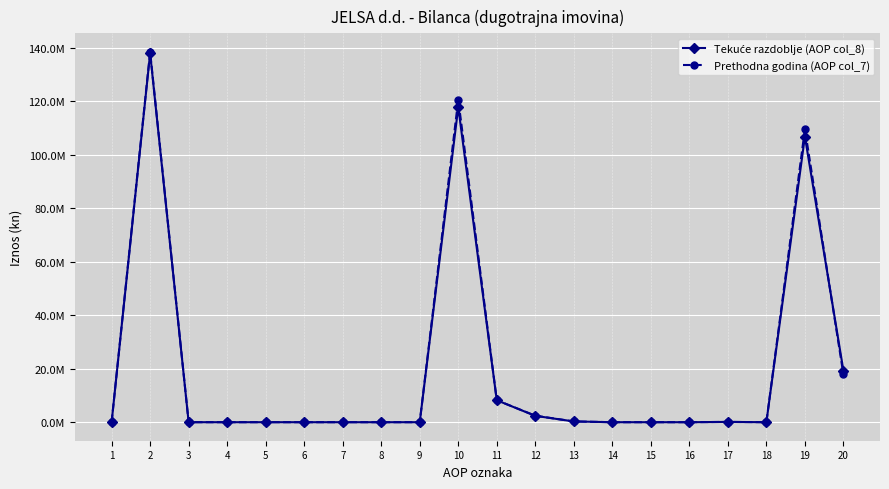

Where does the Prethodna godina (AOP col_7) series first go above 4212?

2